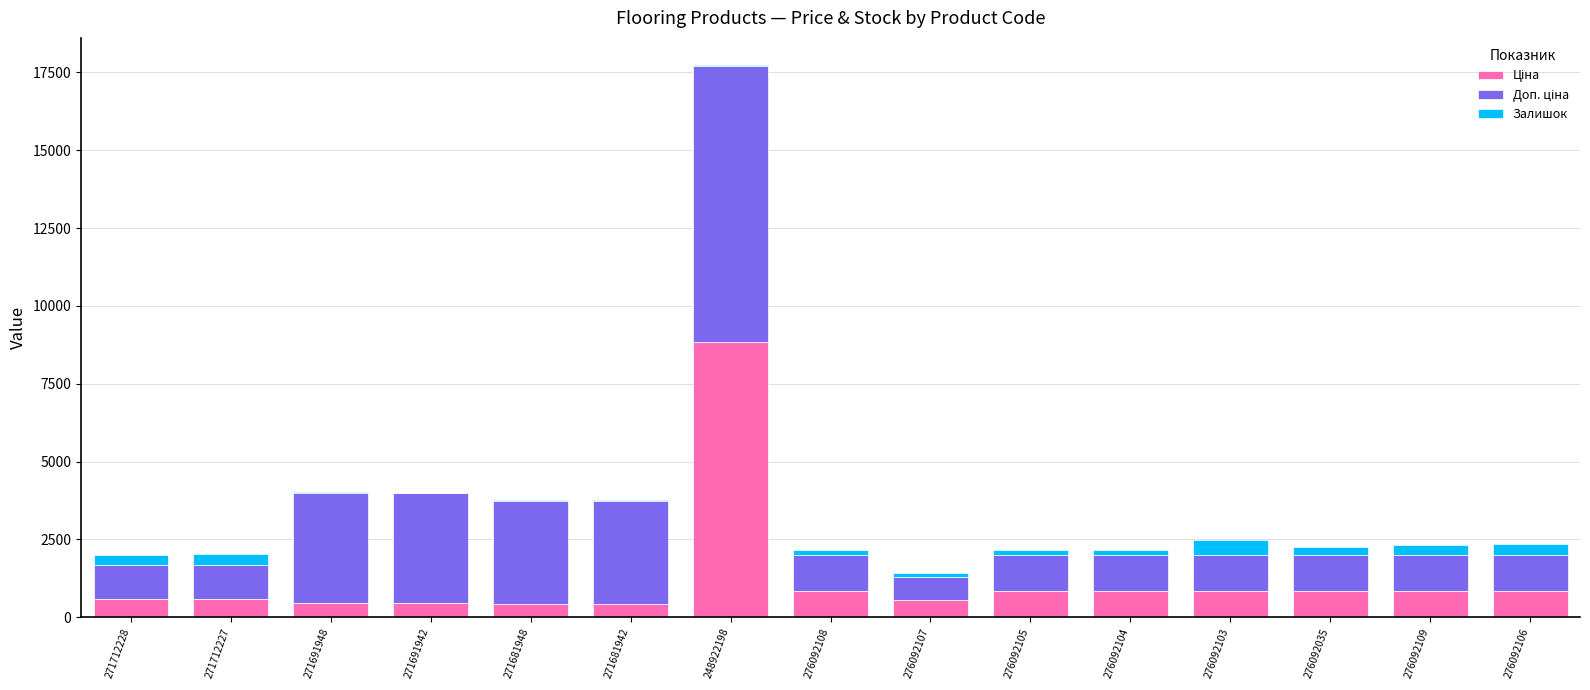

At which category is the sum across all series the highest?

248922198